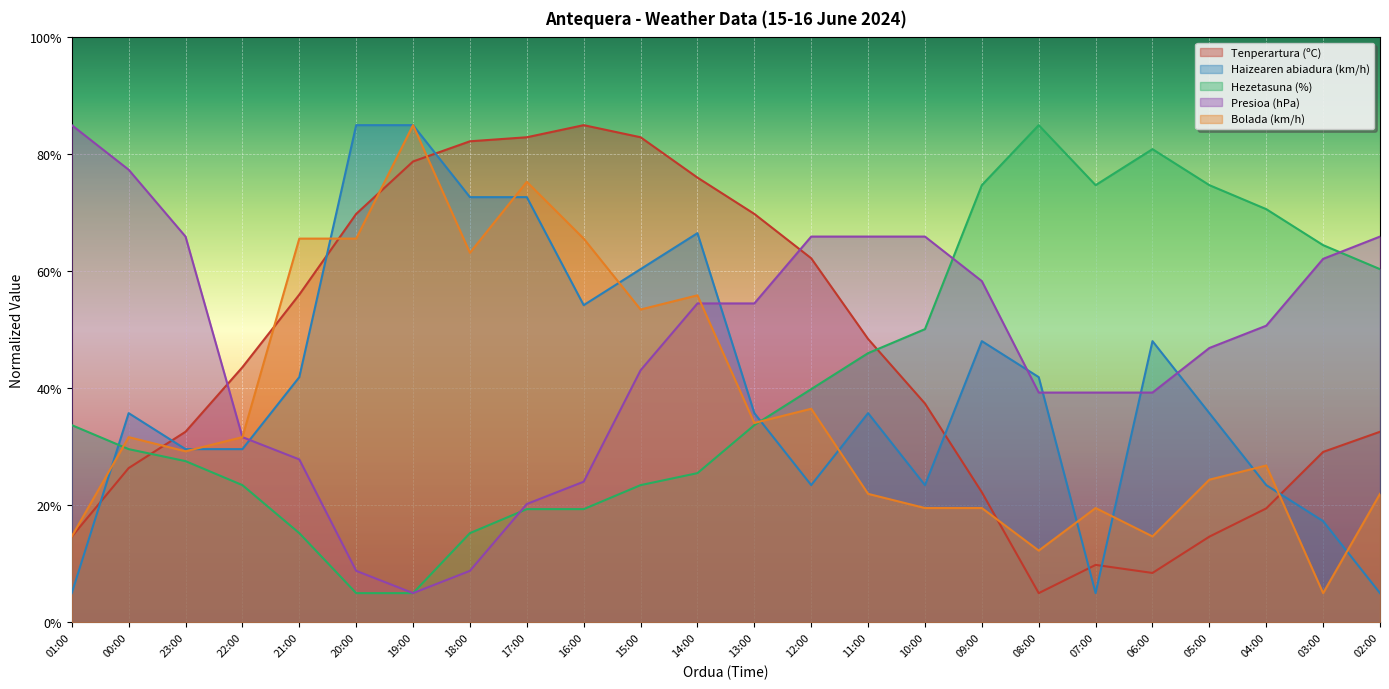

Reading left to right, list all the values displayed in this chart.

Tenperartura (ºC): 01:00=14.7	00:00=26.4	23:00=32.6	22:00=43.6	21:00=56.0	20:00=69.8	19:00=78.8	18:00=82.2	17:00=82.9	16:00=85.0	15:00=82.9	14:00=76.0	13:00=69.8	12:00=62.2	11:00=48.4	10:00=37.4	09:00=22.2	08:00=5.0	07:00=9.8	06:00=8.4	05:00=14.7	04:00=19.5	03:00=29.1	02:00=32.6
Haizearen abiadura (km/h): 01:00=5.0	00:00=35.8	23:00=29.6	22:00=29.6	21:00=41.9	20:00=85.0	19:00=85.0	18:00=72.7	17:00=72.7	16:00=54.2	15:00=60.4	14:00=66.5	13:00=35.8	12:00=23.5	11:00=35.8	10:00=23.5	09:00=48.1	08:00=41.9	07:00=5.0	06:00=48.1	05:00=35.8	04:00=23.5	03:00=17.3	02:00=5.0
Hezetasuna (%): 01:00=33.7	00:00=29.6	23:00=27.6	22:00=23.5	21:00=15.3	20:00=5.0	19:00=5.0	18:00=15.3	17:00=19.4	16:00=19.4	15:00=23.5	14:00=25.5	13:00=33.7	12:00=39.9	11:00=46.0	10:00=50.1	09:00=74.7	08:00=85.0	07:00=74.7	06:00=80.9	05:00=74.7	04:00=70.6	03:00=64.5	02:00=60.4
Presioa (hPa): 01:00=85.0	00:00=77.4	23:00=66.0	22:00=31.7	21:00=27.9	20:00=8.8	19:00=5.0	18:00=8.8	17:00=20.2	16:00=24.0	15:00=43.1	14:00=54.5	13:00=54.5	12:00=66.0	11:00=66.0	10:00=66.0	09:00=58.3	08:00=39.3	07:00=39.3	06:00=39.3	05:00=46.9	04:00=50.7	03:00=62.1	02:00=66.0
Bolada (km/h): 01:00=14.7	00:00=31.7	23:00=29.2	22:00=31.7	21:00=65.6	20:00=65.6	19:00=85.0	18:00=63.2	17:00=75.3	16:00=65.6	15:00=53.5	14:00=55.9	13:00=34.1	12:00=36.5	11:00=22.0	10:00=19.5	09:00=19.5	08:00=12.3	07:00=19.5	06:00=14.7	05:00=24.4	04:00=26.8	03:00=5.0	02:00=22.0